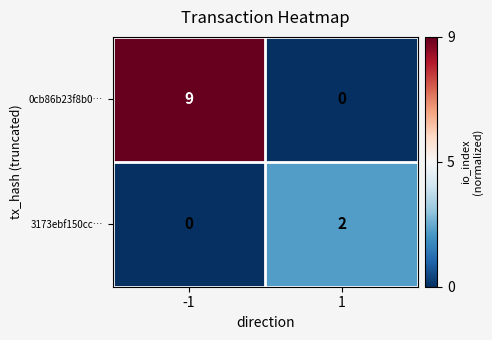

What is the difference between the highest and lowest values at -1?

9